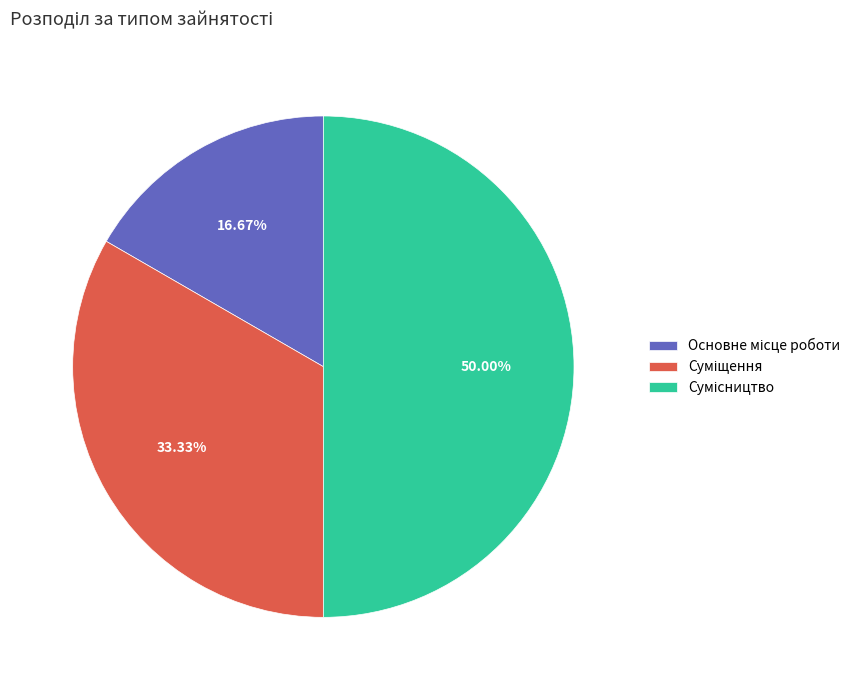

True or false: Основне місце роботи accounts for 17% of the total.

True